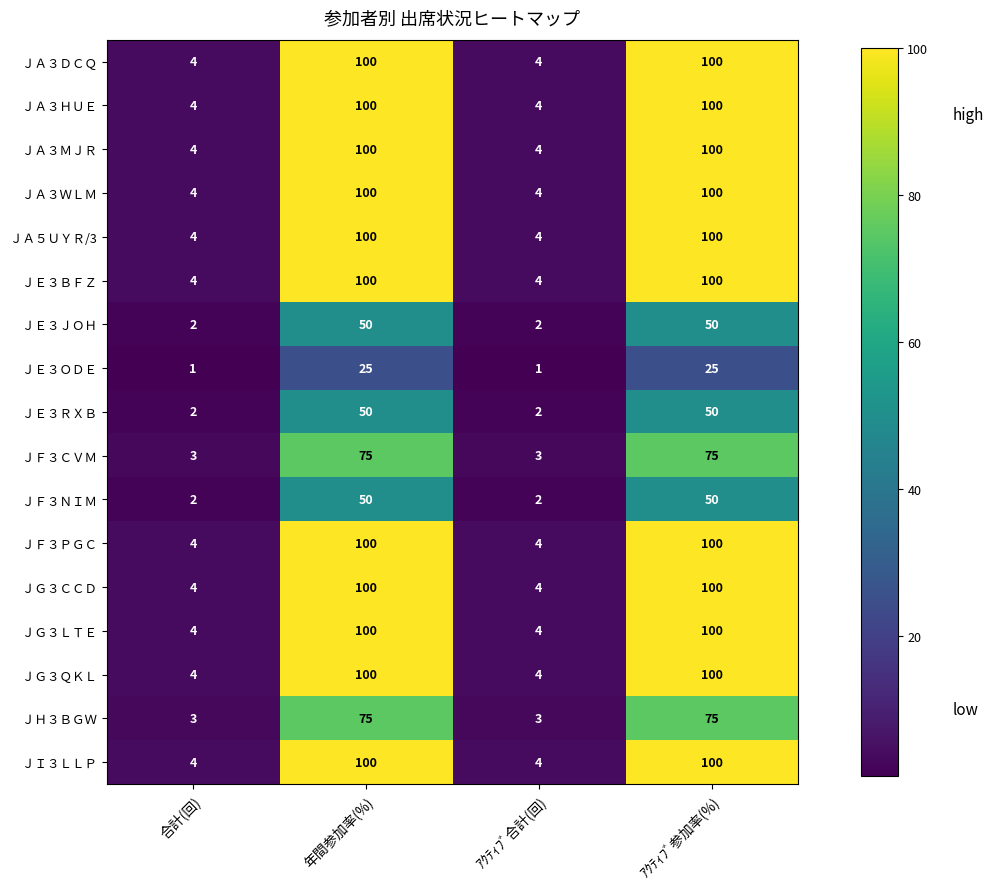

What is the highest value of the ＪＨ３ＢＧＷ series?

75